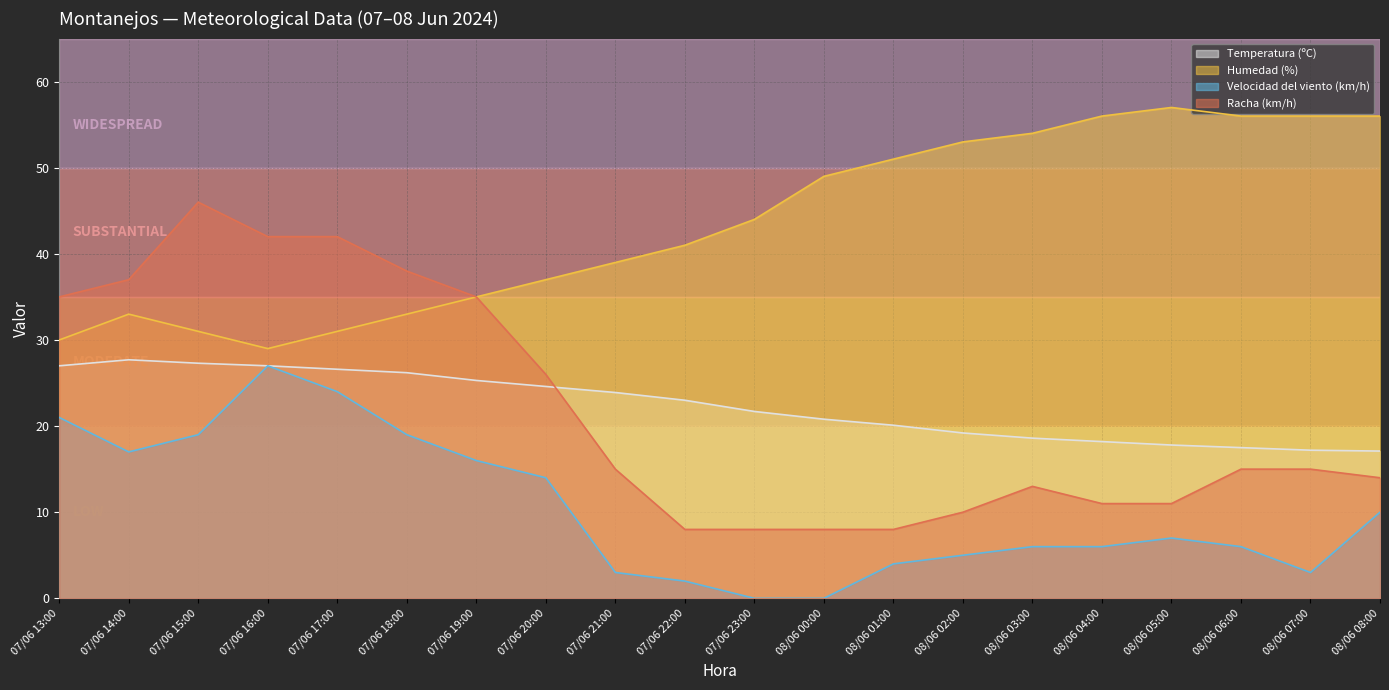

Between 08/06 00:00 and 08/06 02:00, which series saw the biggest shift?

Velocidad del viento (km/h)